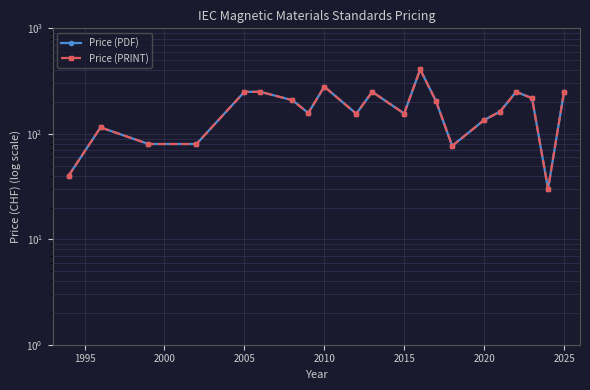

What is the difference between the maximum and minimum values in the Price (PRINT) series?

378.0